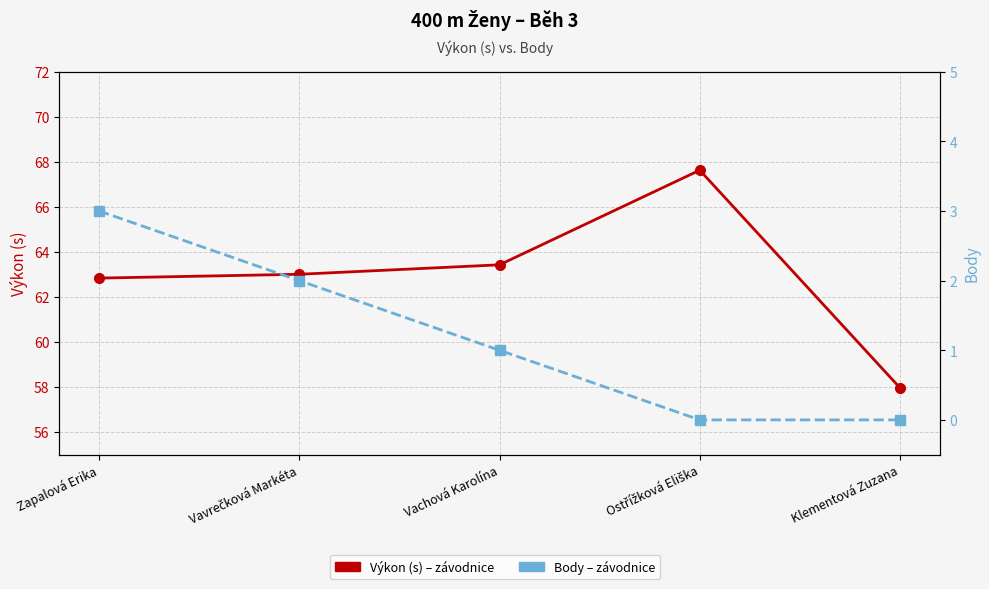

What is the difference between the Body values at Klementová Zuzana and Zapalová Erika?

3.0